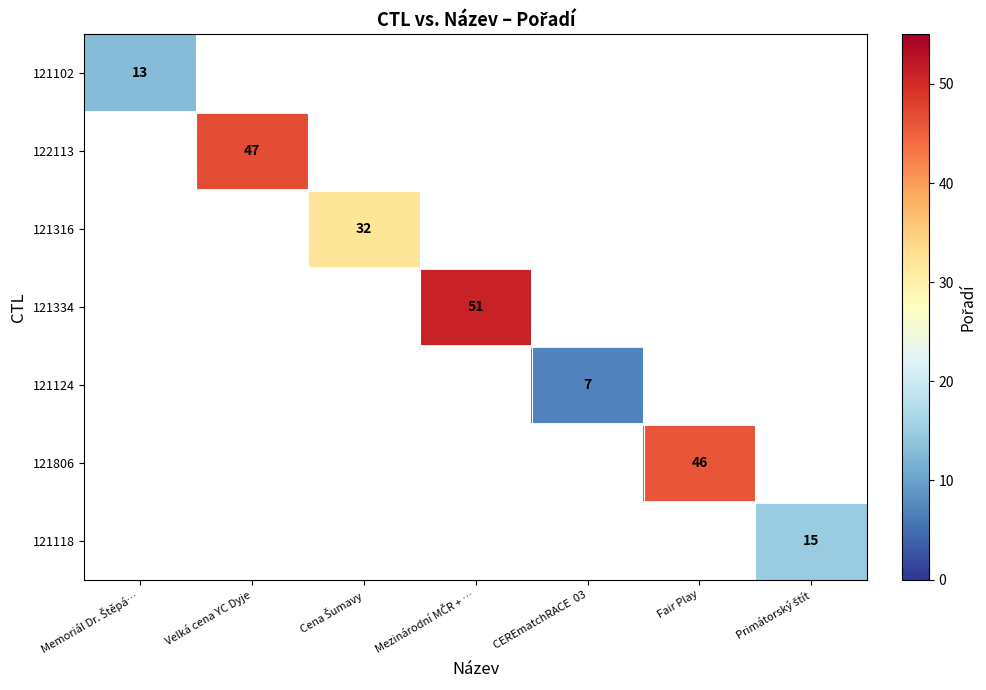

Is it true that 122113 equals 78 at Velká cena YC Dyje?

False